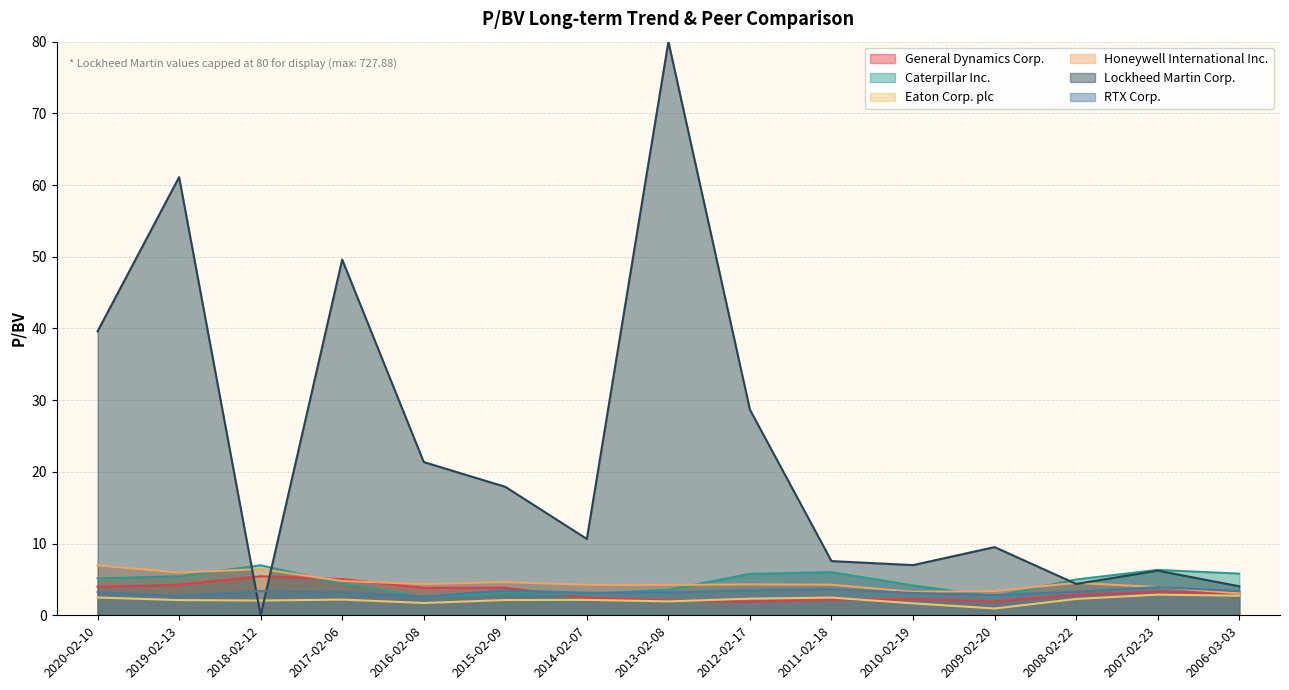

Is the value of Lockheed Martin Corp. at 2016-02-08 greater than the value of Honeywell International Inc. at 2011-02-18?

Yes